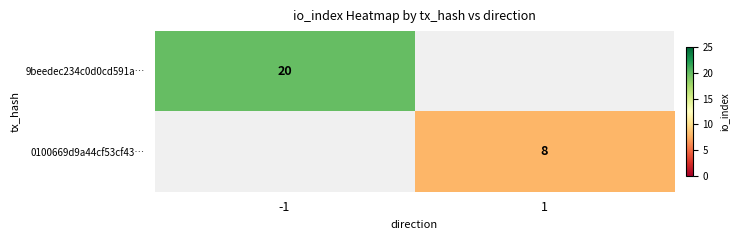

Is the value of 0100669d9a44cf53cf43… at 1 greater than the value of 9beedec234c0d0cd591a… at -1?

No